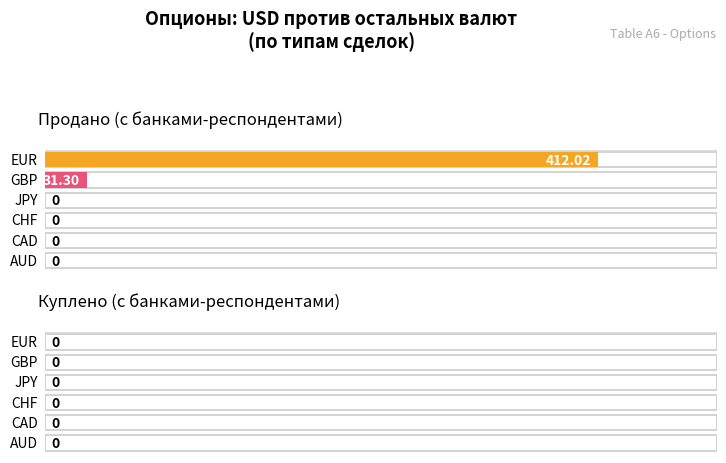

Rank the series at Куплено (с банками-респондентами) from highest to lowest value.

EUR, GBP, JPY, CHF, CAD, AUD